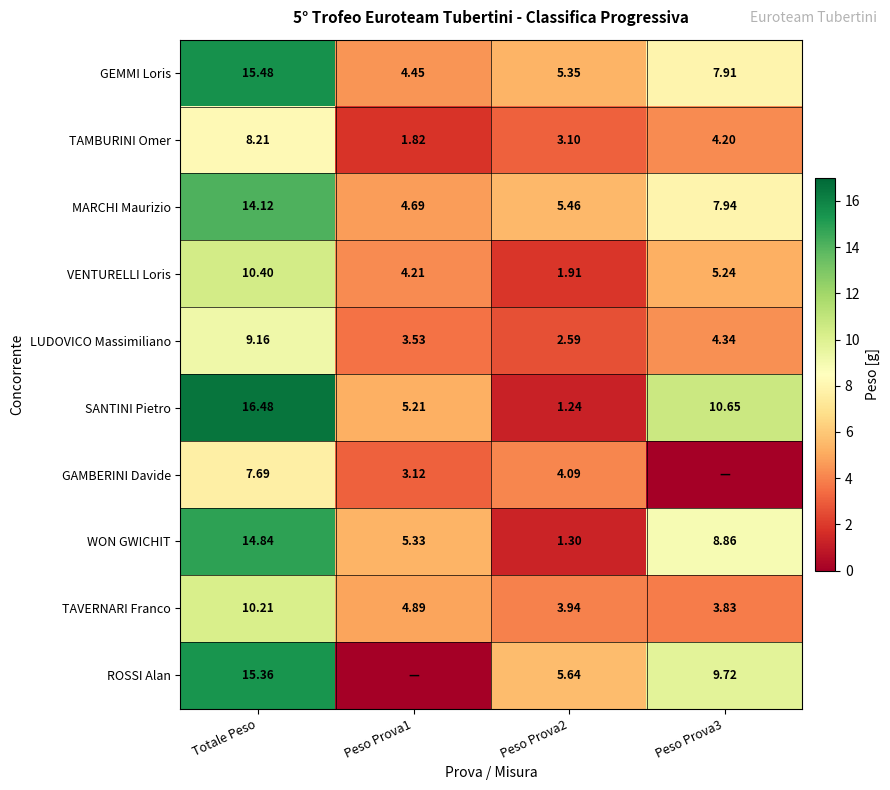

The GAMBERINI Davide series shows 13.7 at Totale Peso. True or false?

False